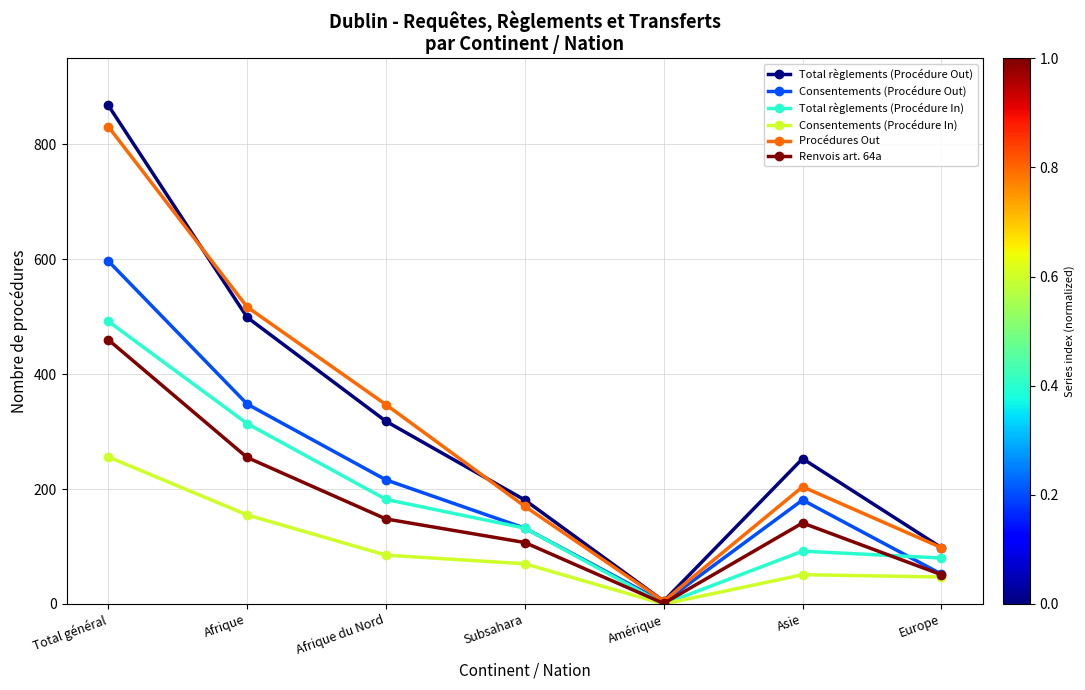

Reading right to left, what are all the values shown in this chart?

Total règlements (Procédure Out): 98	253	5	181	318	499	868
Consentements (Procédure Out): 52	181	3	132	216	348	597
Total règlements (Procédure In): 80	92	0	132	182	314	492
Consentements (Procédure In): 47	51	0	70	85	155	256
Procédures Out: 98	204	5	170	347	517	831
Renvois art. 64a: 51	141	1	107	148	255	460